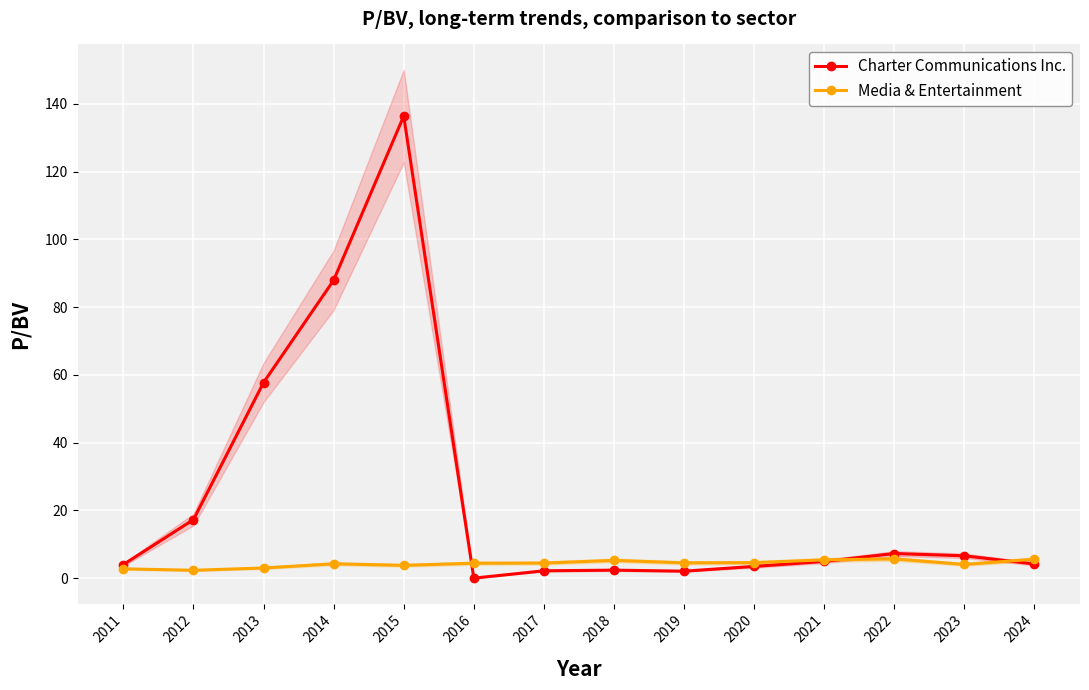

How many data points does each series have?

14